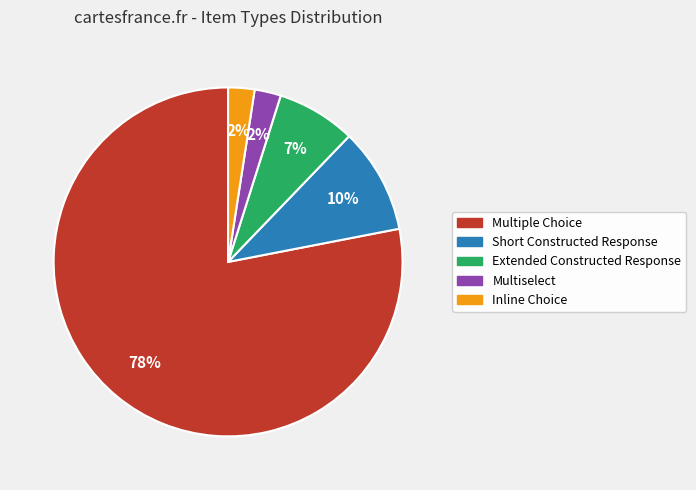

Between Inline Choice and Extended Constructed Response, which is larger?

Extended Constructed Response